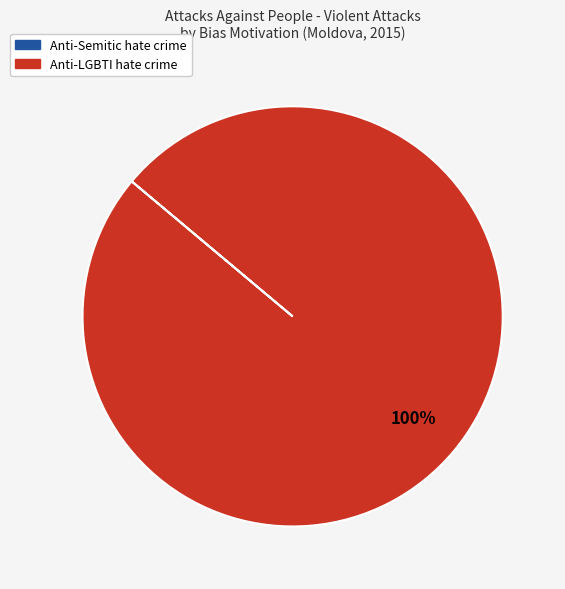

To the nearest percent, what percentage of the pie is Anti-LGBTI hate crime?

100%